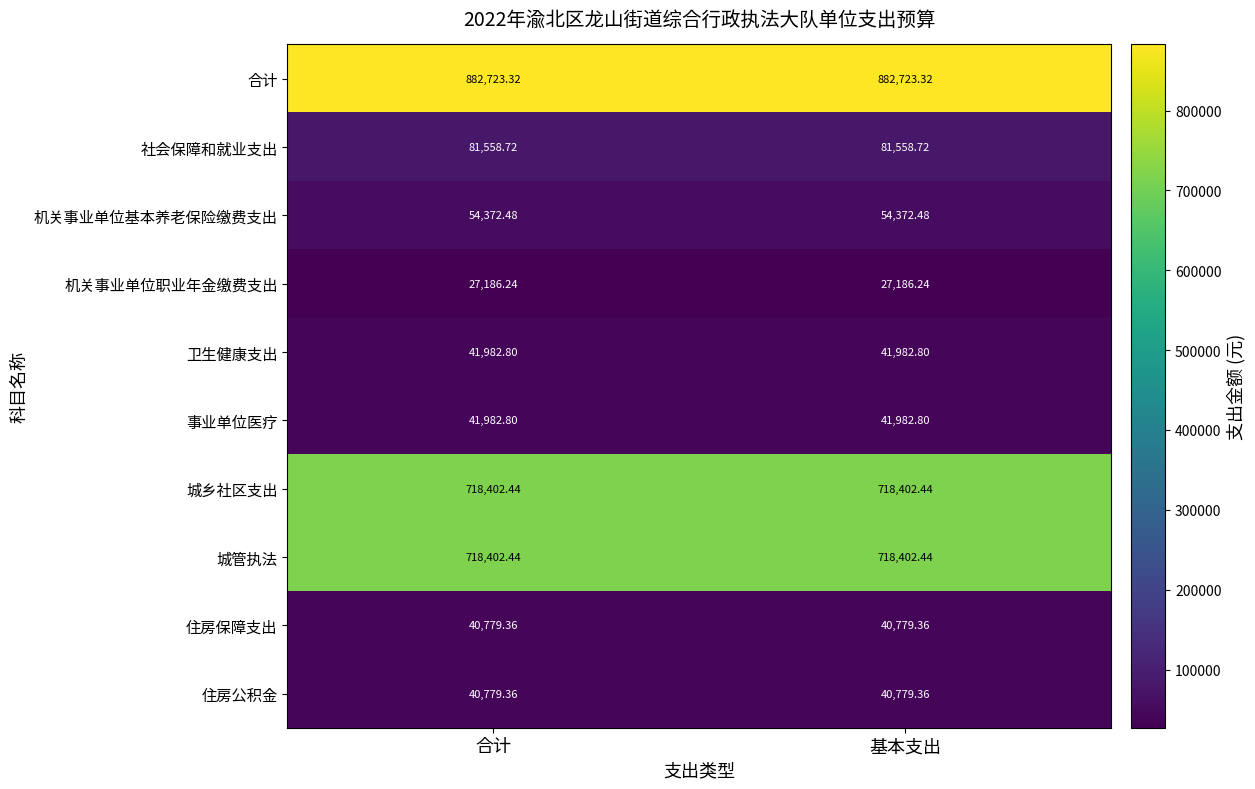

Which series has the largest total across all categories?

合计